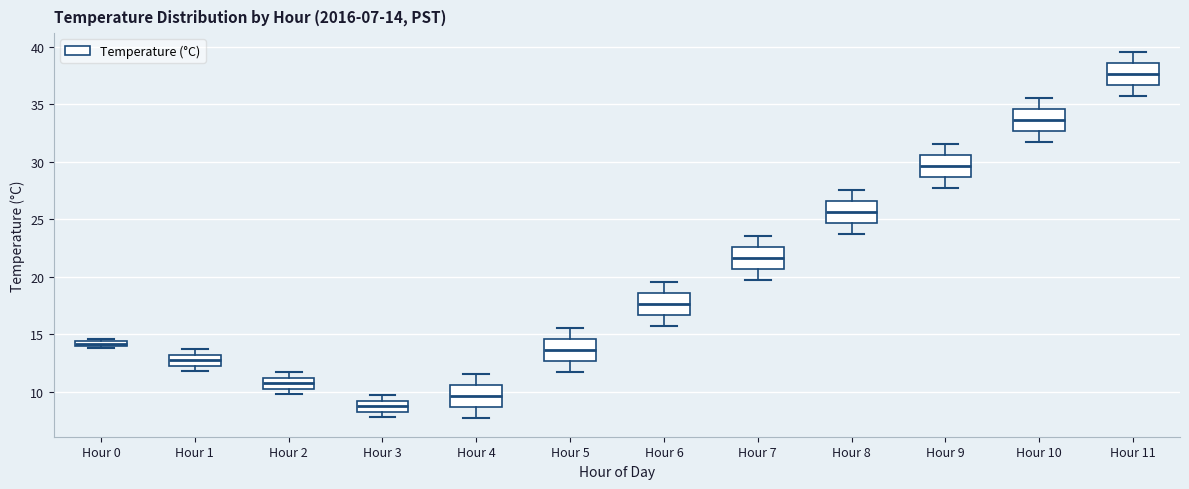

Which box has the highest median line?

Hour 11